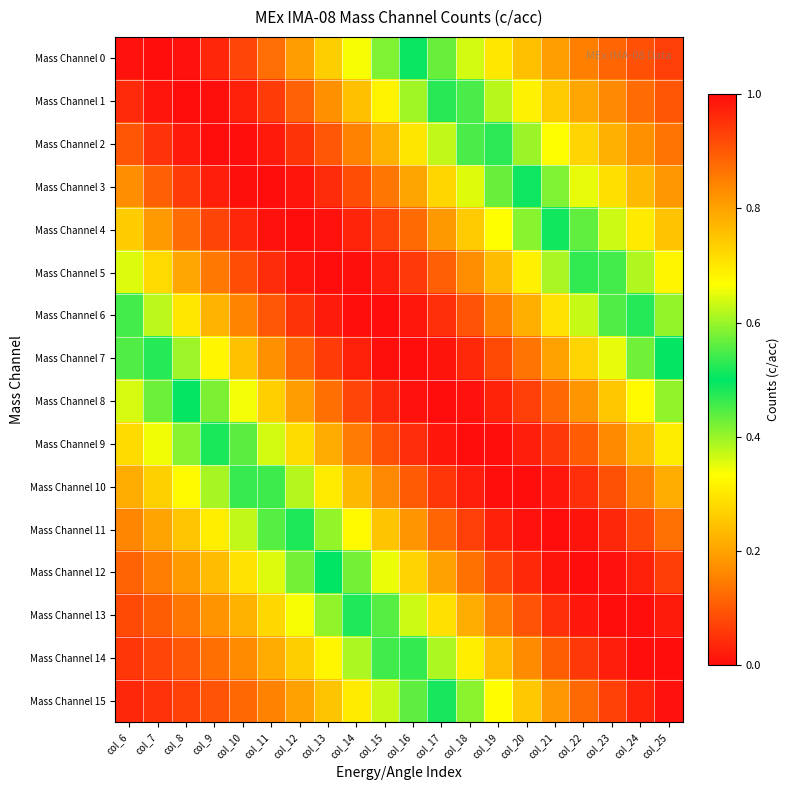

List the series in order of their peak value, lowest first.

Mass Channel 15, Mass Channel 2, Mass Channel 6, Mass Channel 13, Mass Channel 10, Mass Channel 9, Mass Channel 14, Mass Channel 5, Mass Channel 3, Mass Channel 1, Mass Channel 7, Mass Channel 12, Mass Channel 11, Mass Channel 8, Mass Channel 0, Mass Channel 4